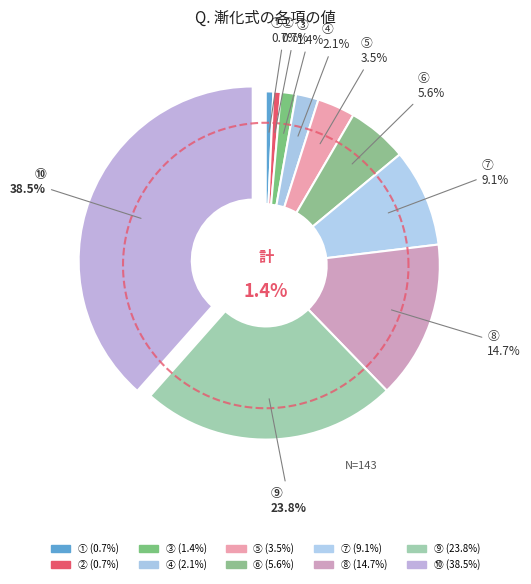

What percentage is NOT represented by ⑥?

94.4%